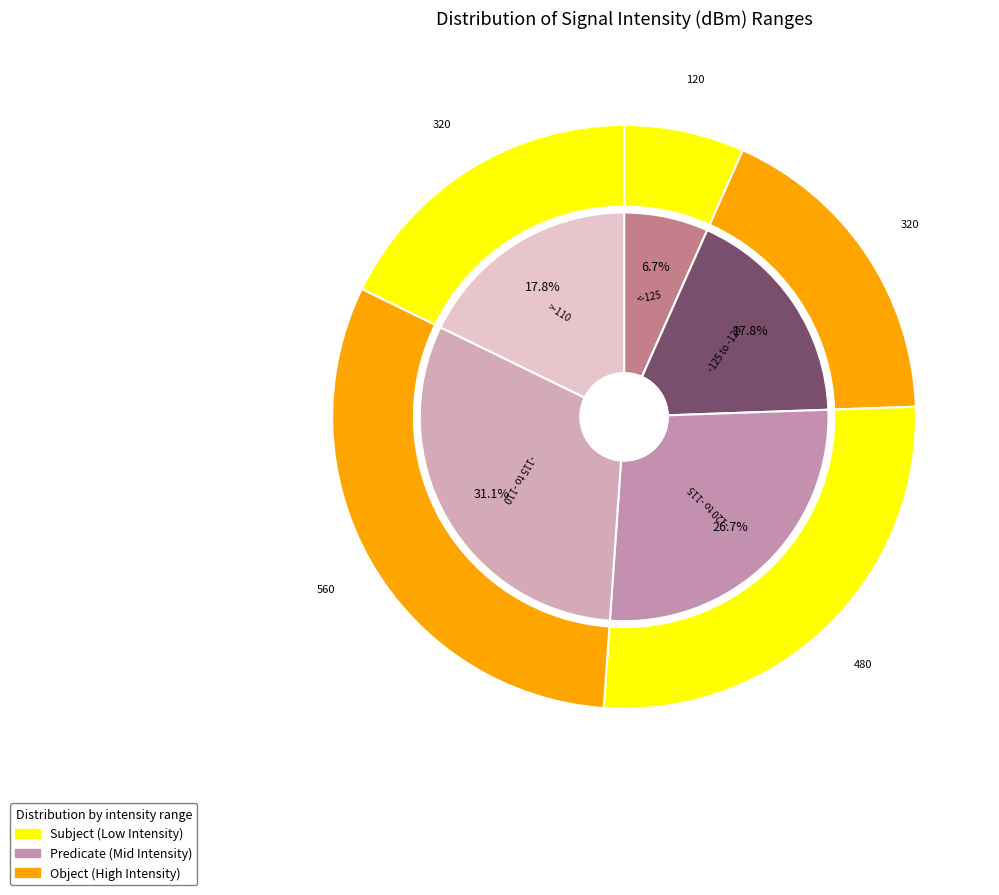

Which series has the largest range (max minus min)?

inner